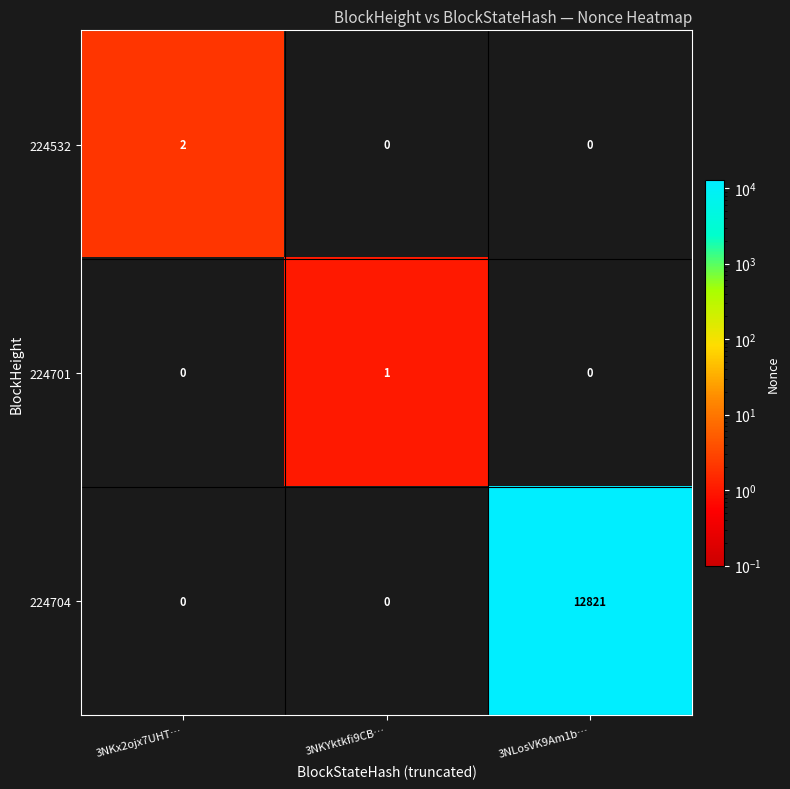

The value of 224532 at 3NLosVK9Am1b… is 0. True or false?

True